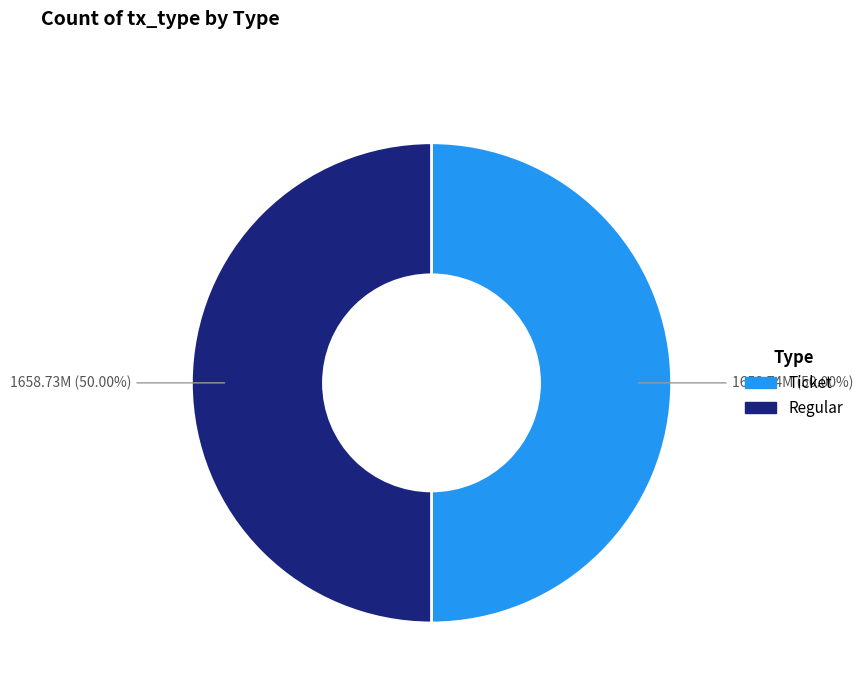

What is the ratio of the value at Regular to the value at Ticket?

1.0